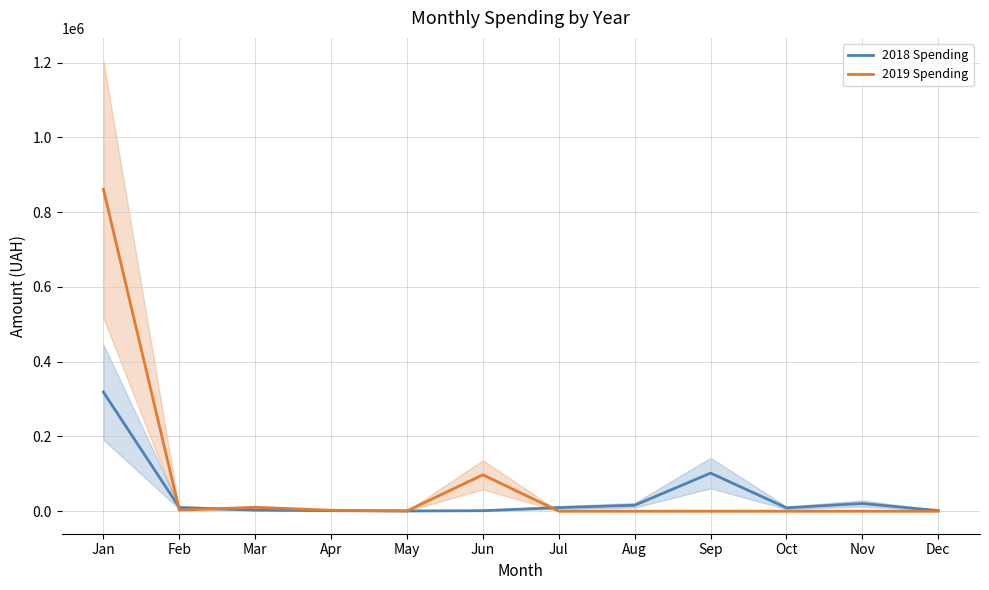

Rank the series by their average value, from lowest to highest.

2018 Spending, 2019 Spending